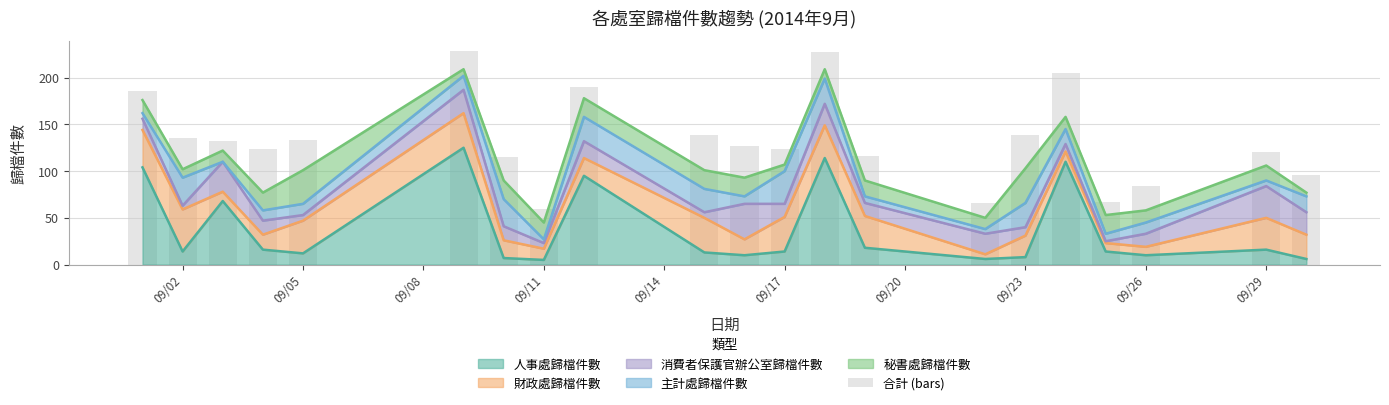

Reading left to right, what are all the values shown in this chart?

186	135	132	124	133	228	115	59	190	139	127	124	227	116	66	139	205	67	84	120	96